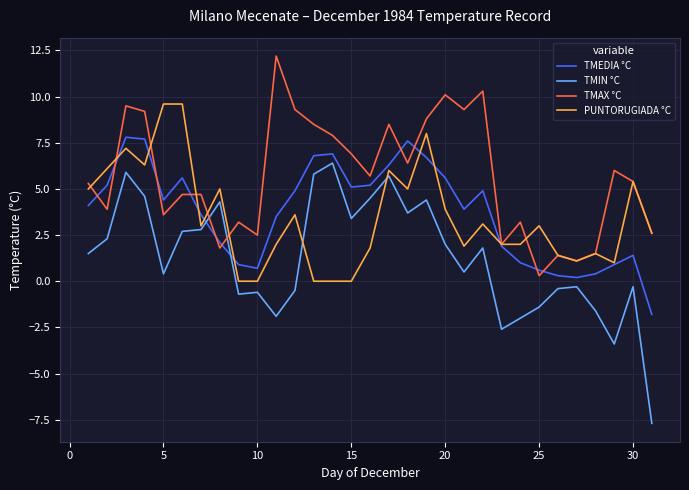

Rank the series by their maximum value, from lowest to highest.

TMIN °C, TMEDIA °C, PUNTORUGIADA °C, TMAX °C